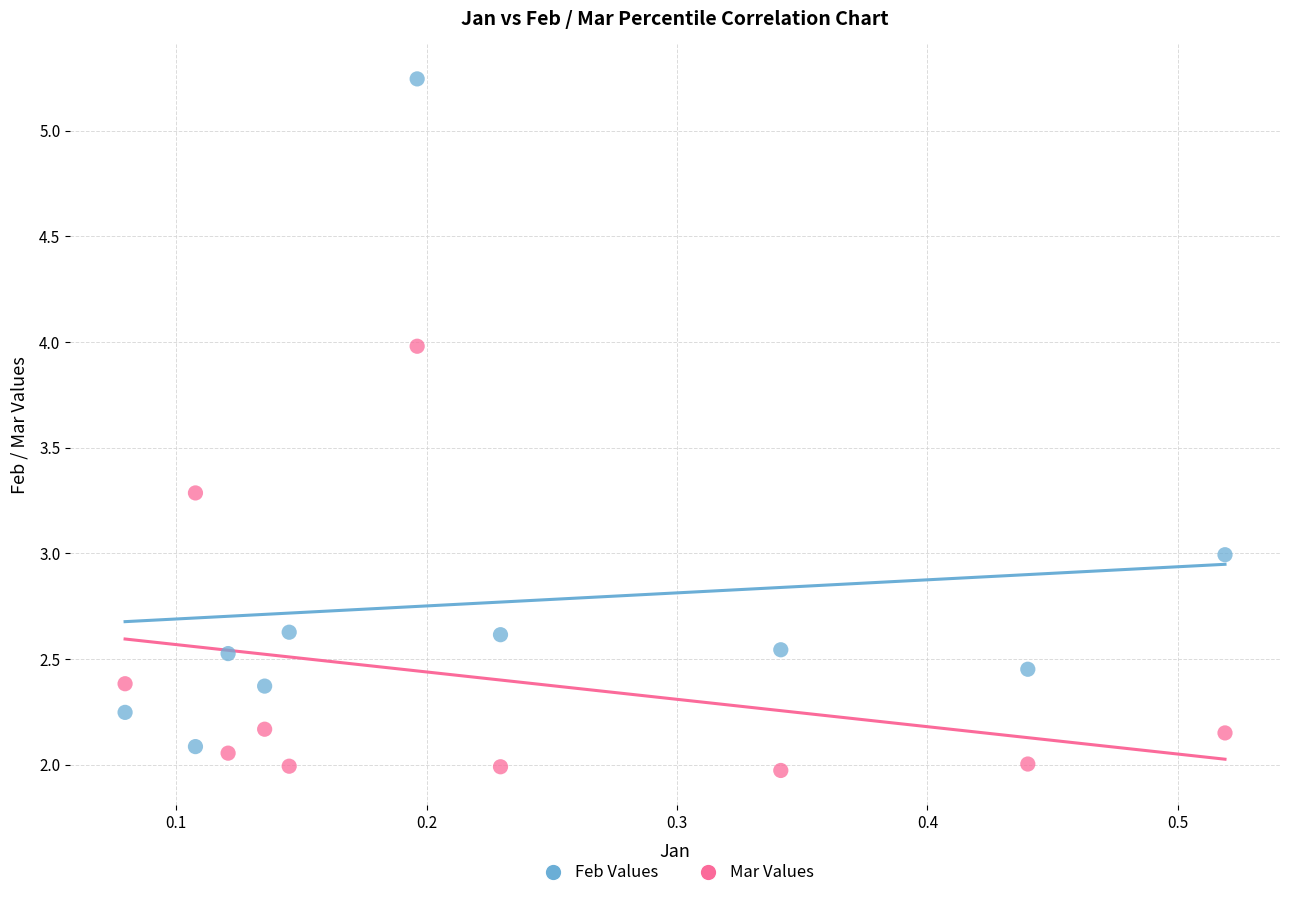

What is the X range (max minus min) for the scatter plot?

0.4